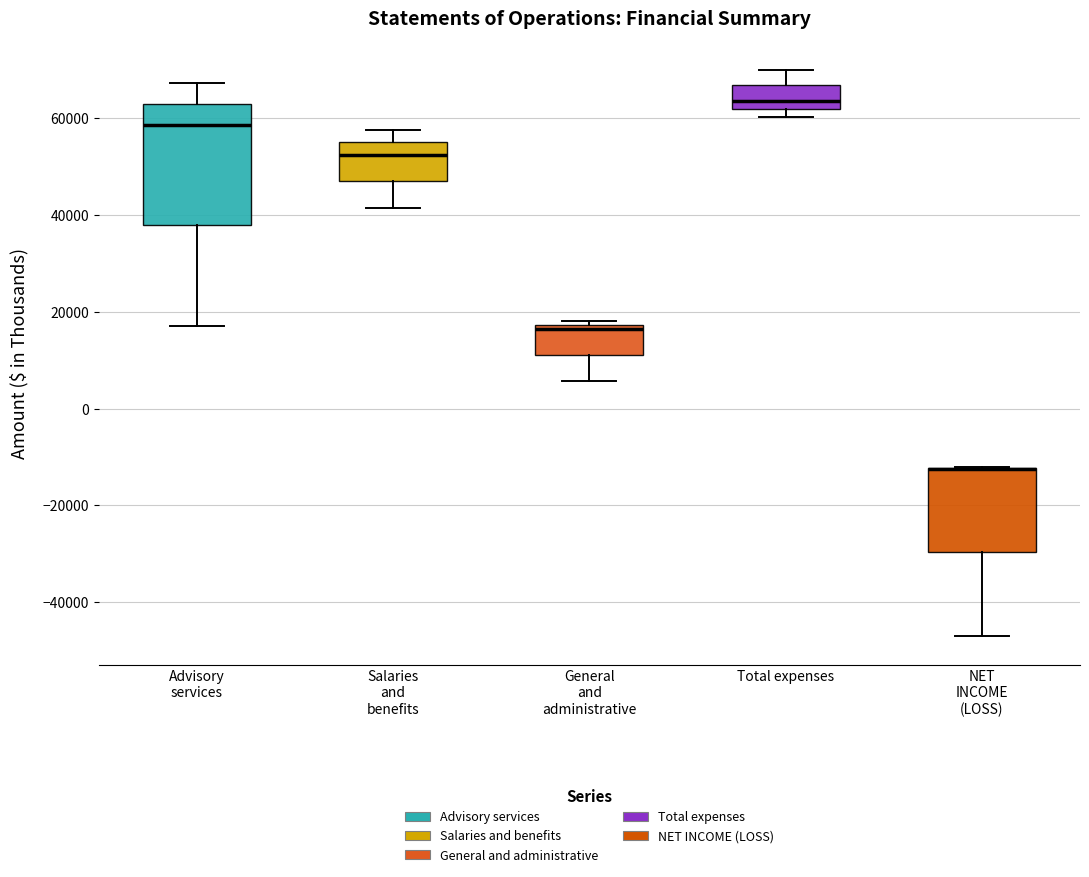

Reading left to right, read every box against the y-axis: the position of its median line, the range the box covers, and the ends of its whiskers. The values are not printed on the chart, so give them approximately, as read against the axis.

Advisory services: median 58000, box 38000 to 62000, whiskers 18000 to 68000
Salaries and benefits: median 52000, box 46000 to 56000, whiskers 42000 to 58000
General and administrative: median 16000, box 12000 to 18000, whiskers 6000 to 18000 (just above the box's upper edge)
Total expenses: median 64000, box 62000 to 66000, whiskers 60000 to 70000
NET INCOME (LOSS): median -12000 (drawn on the box's upper edge), box -30000 to -12000, whiskers -48000 to -12000